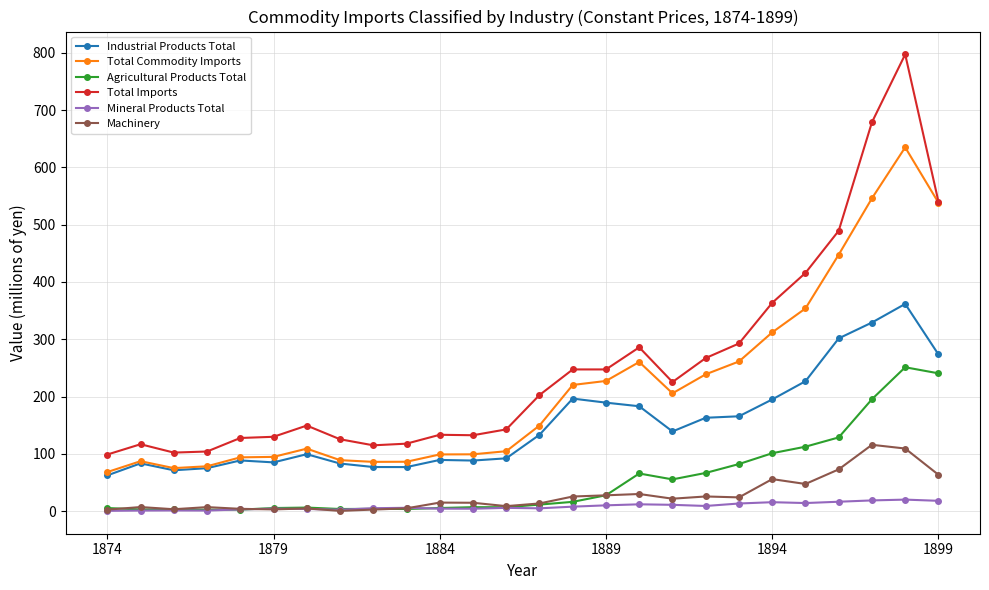

List the series in order of their peak value, highest first.

Total Imports, Total Commodity Imports, Industrial Products Total, Agricultural Products Total, Machinery, Mineral Products Total